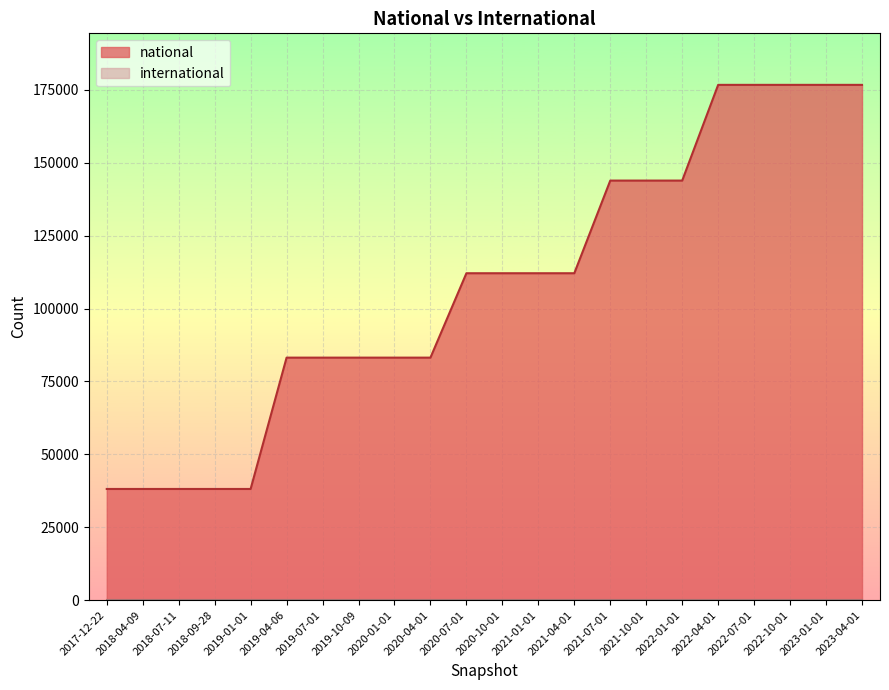

How many lines are shown in the chart?

2